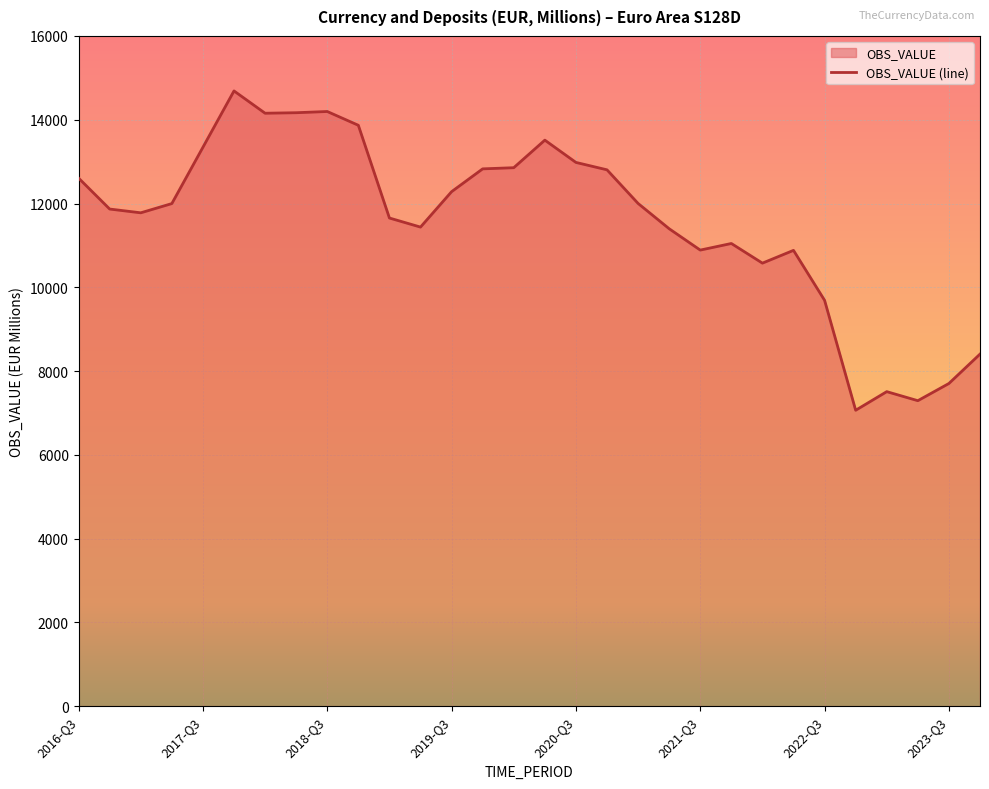

The chart shows a value of 4143.1 at 2017-Q3. True or false?

False